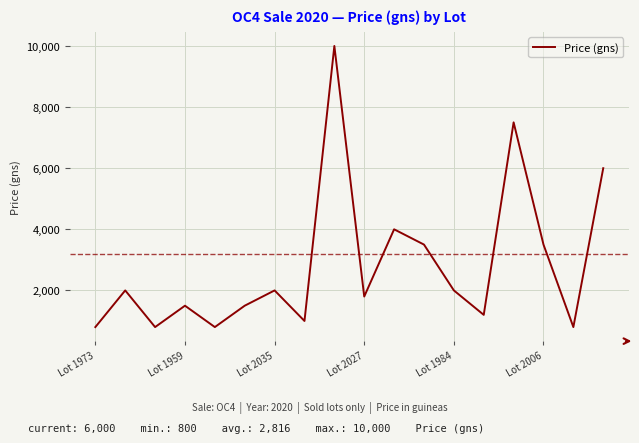

What is the smallest value displayed?

800